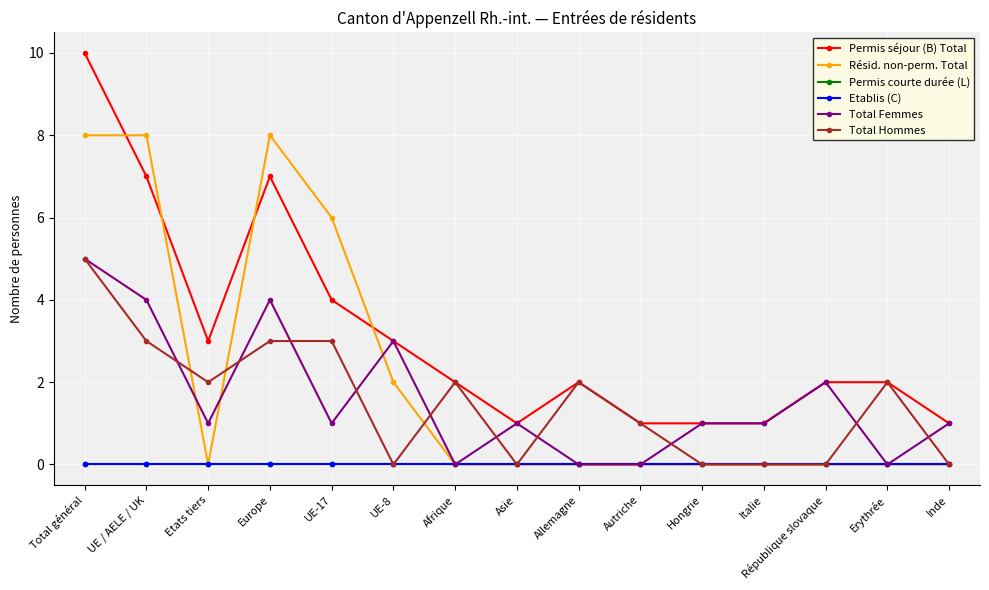

Which series has the largest total across all categories?

Permis séjour (B) Total